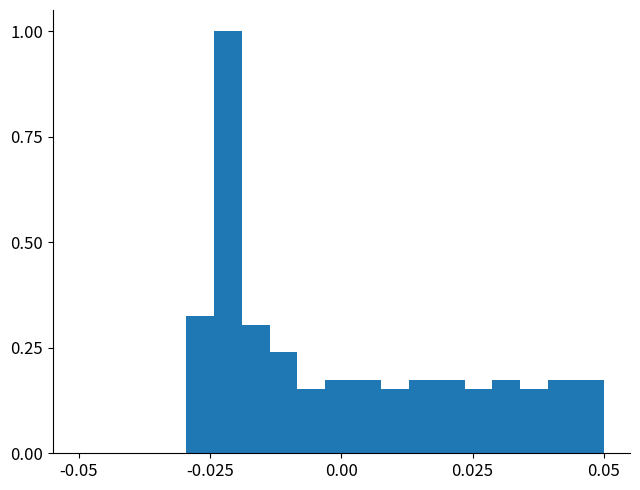

Around what value on the x-axis is the tallest bar? Give the approximate position of its centre, as read against the axis.

-0.020